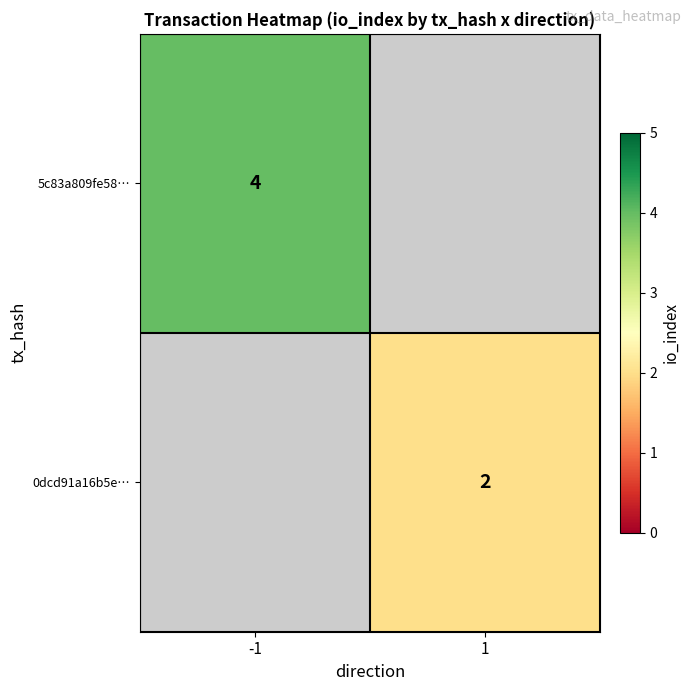

Is it true that 5c83a809fe58… equals 4 at -1?

True